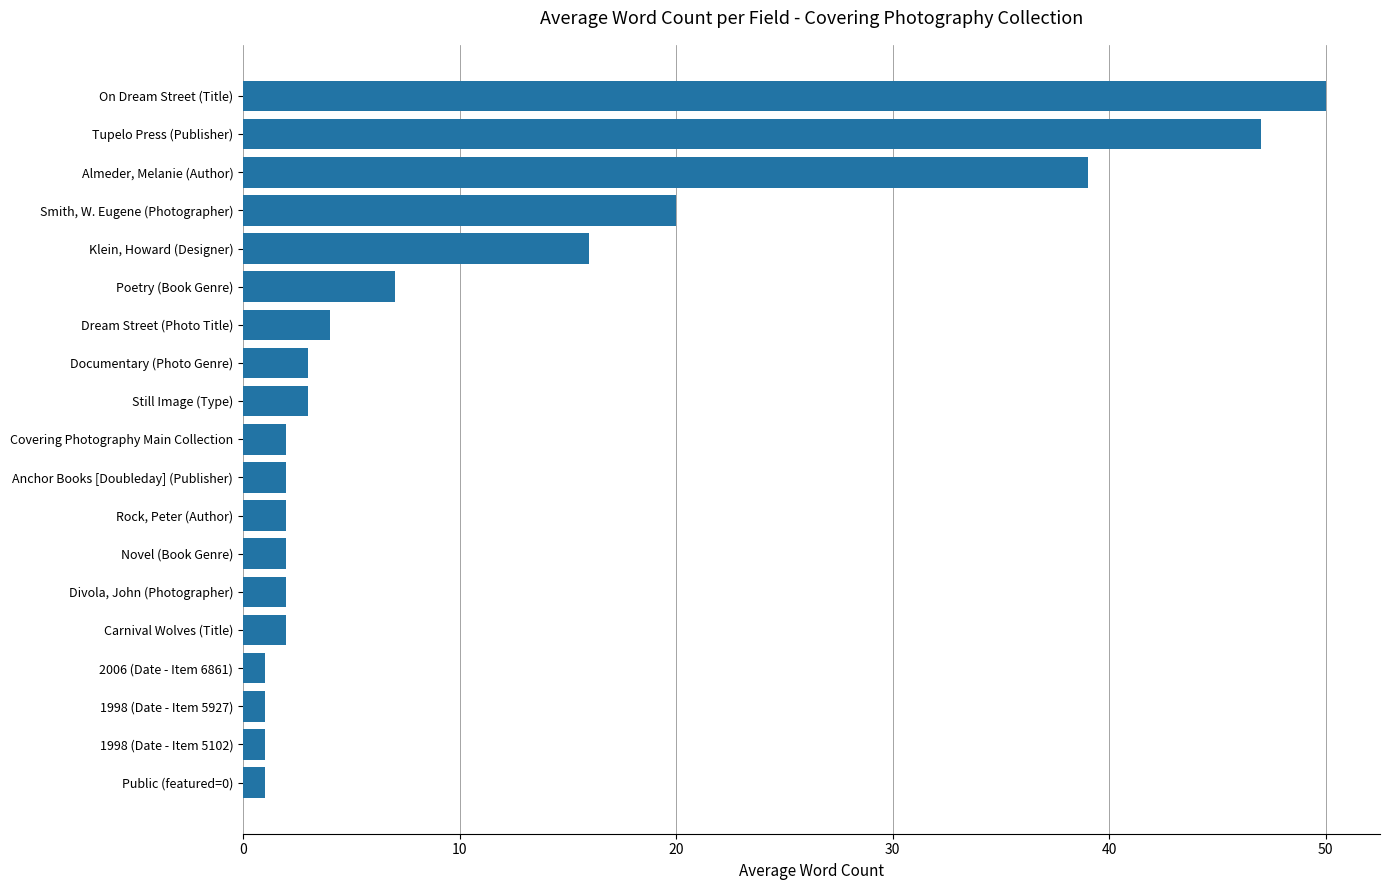

What is the average value?

11